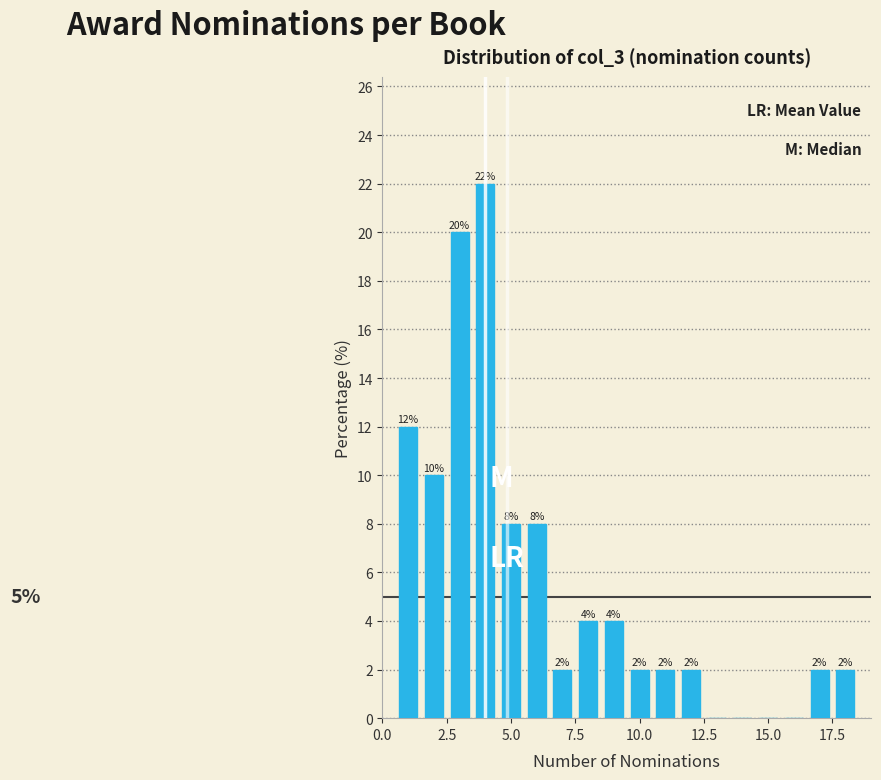

Around what value on the x-axis is the tallest bar? Give the approximate position of its centre, as read against the axis.

4.0